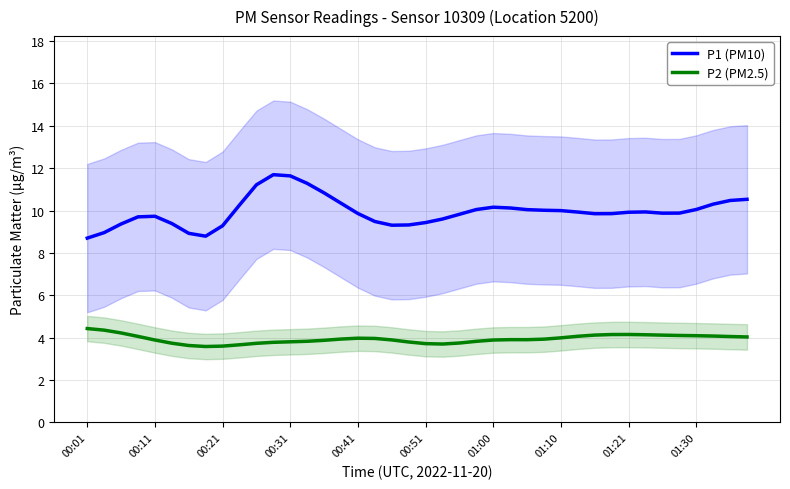

What position from the left is 33?

34